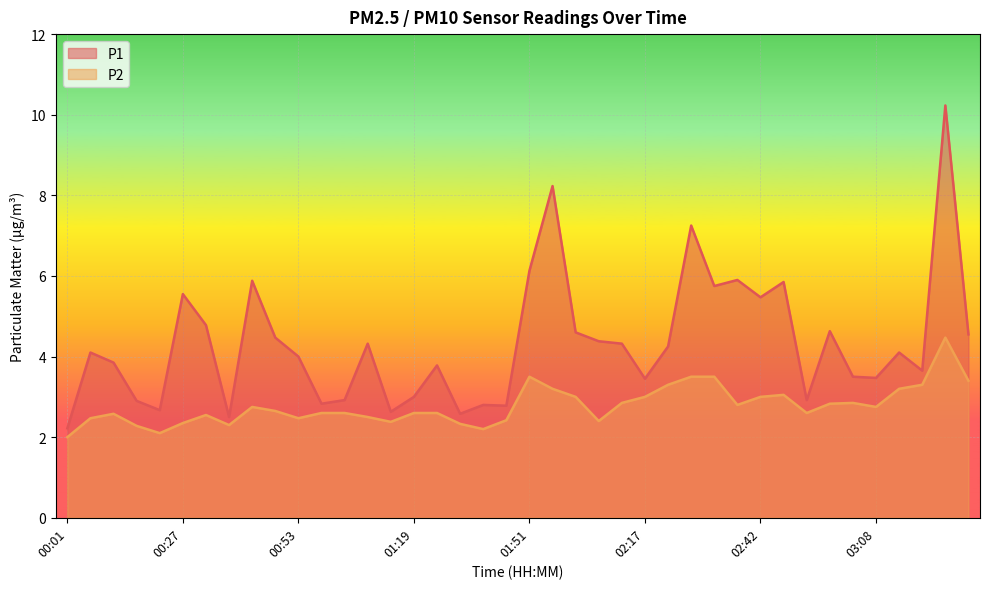

In P1, how many points are higher than both neighbors (excluding endpoints)?

13